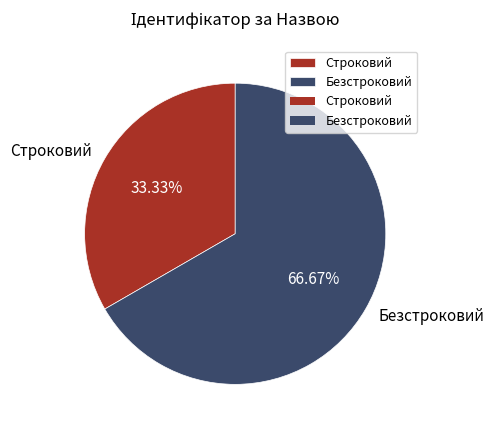

Is there any slice that represents more than half of the pie?

Yes